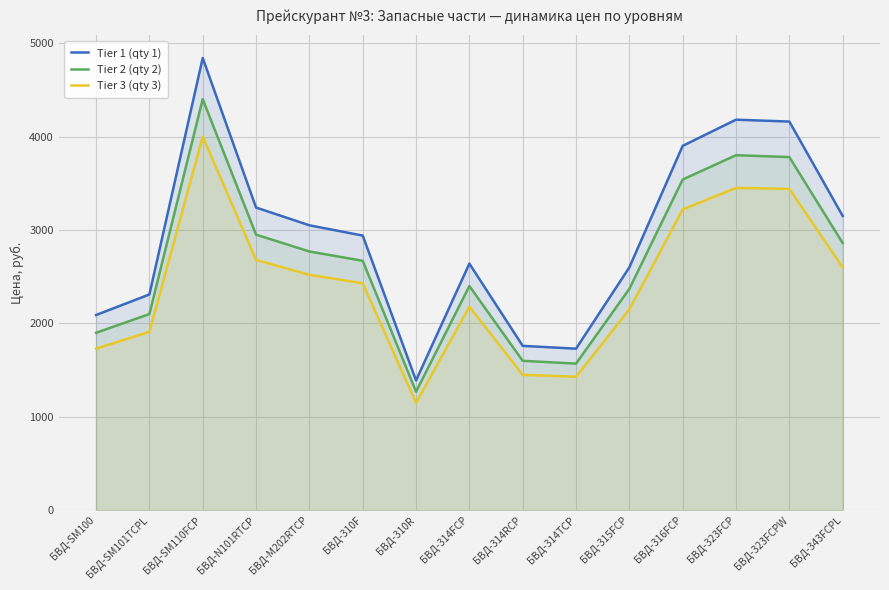

What is the smallest value displayed?

1150